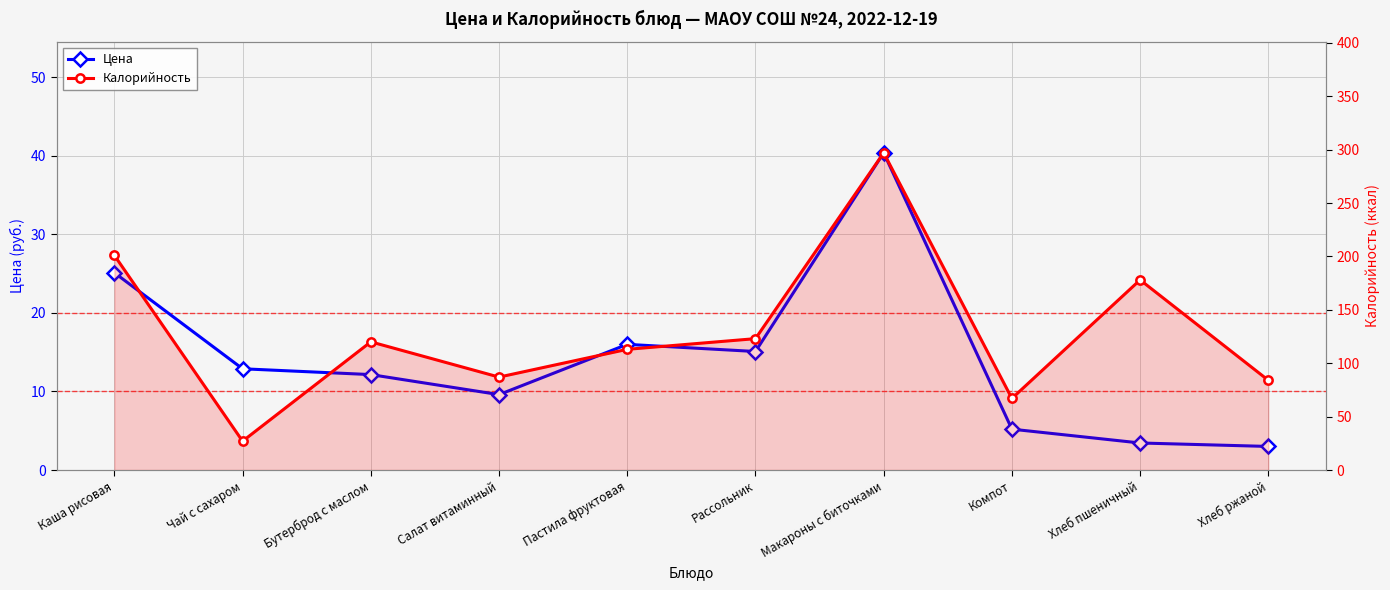

True or false: Цена and Калорийность cross at least once.

False